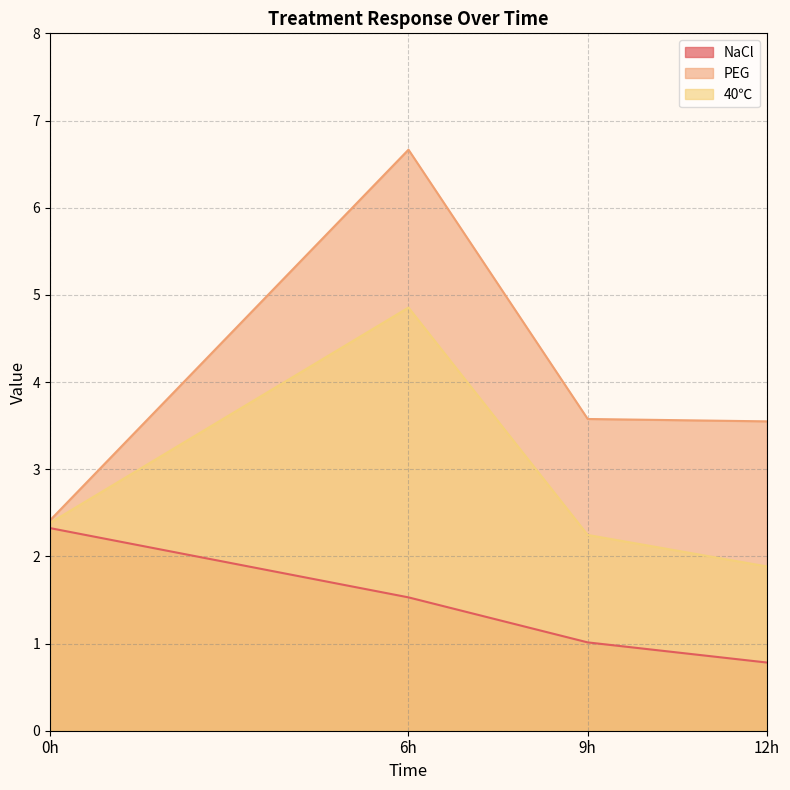

What is the greatest value displayed?

6.7